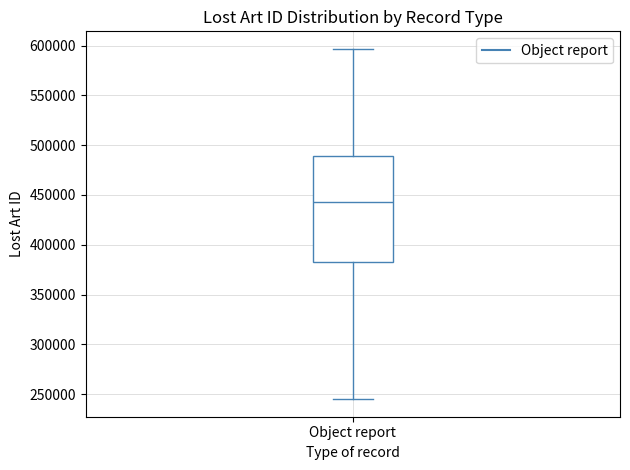

Where is the upper edge of the box for Object report on the y-axis? The values are not printed on the chart, so give them approximately, as read against the axis.

490000